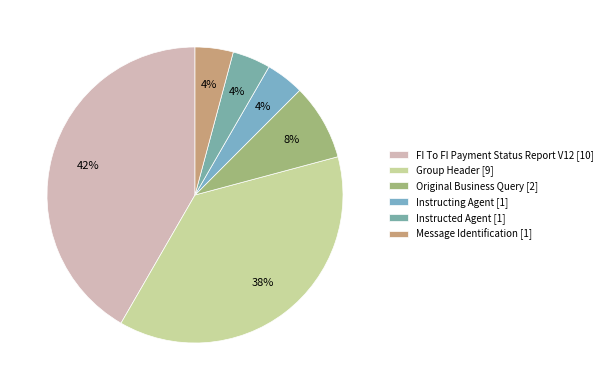

True or false: Original Business Query accounts for 8% of the total.

True